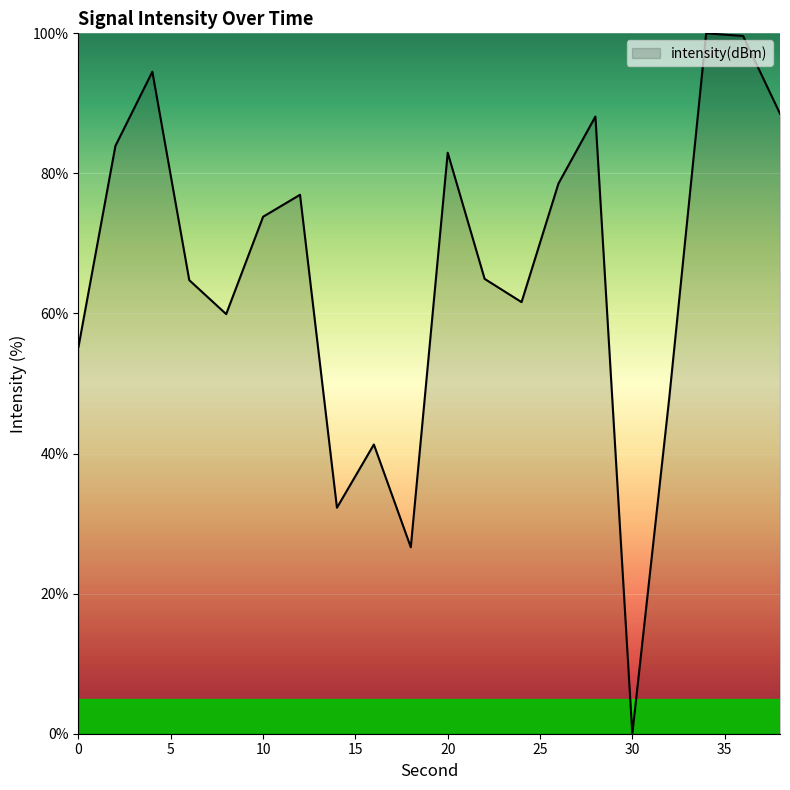

What is the difference between the maximum and minimum values?

100.0